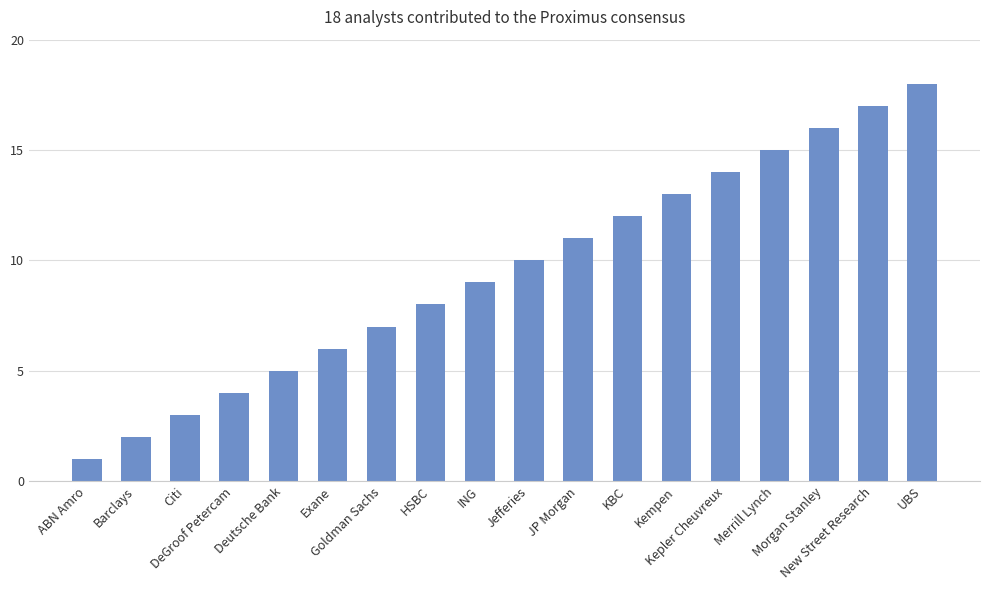

Reading left to right, transcribe all the data shown in this chart.

1	2	3	4	5	6	7	8	9	10	11	12	13	14	15	16	17	18